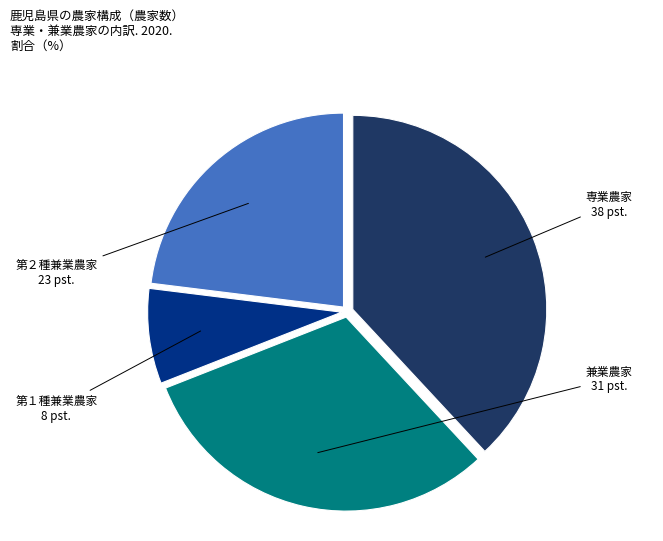

Is there a majority slice in this chart?

No